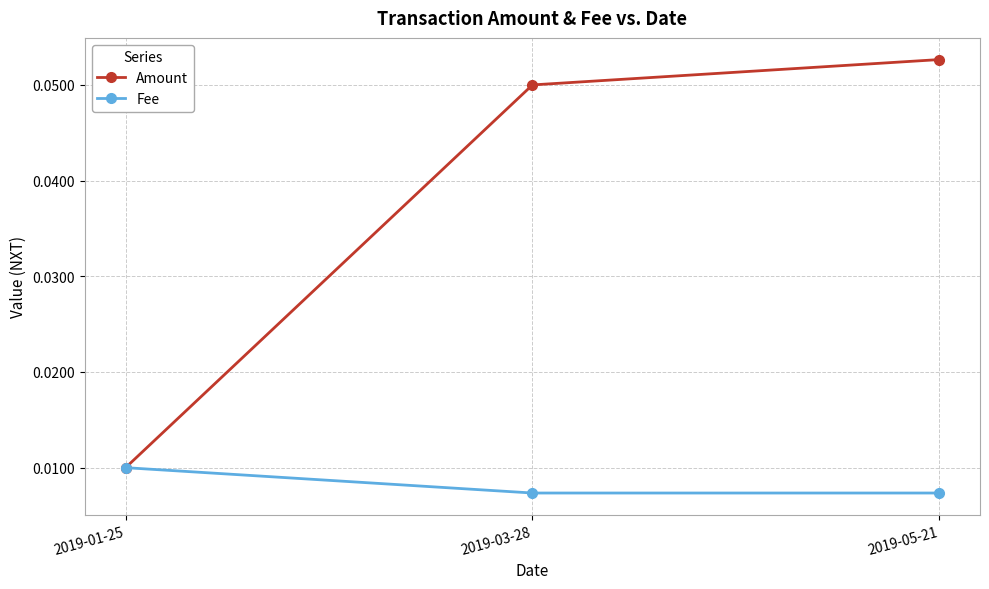

Which series changed the most between 2019-01-25 and 2019-05-21?

Amount